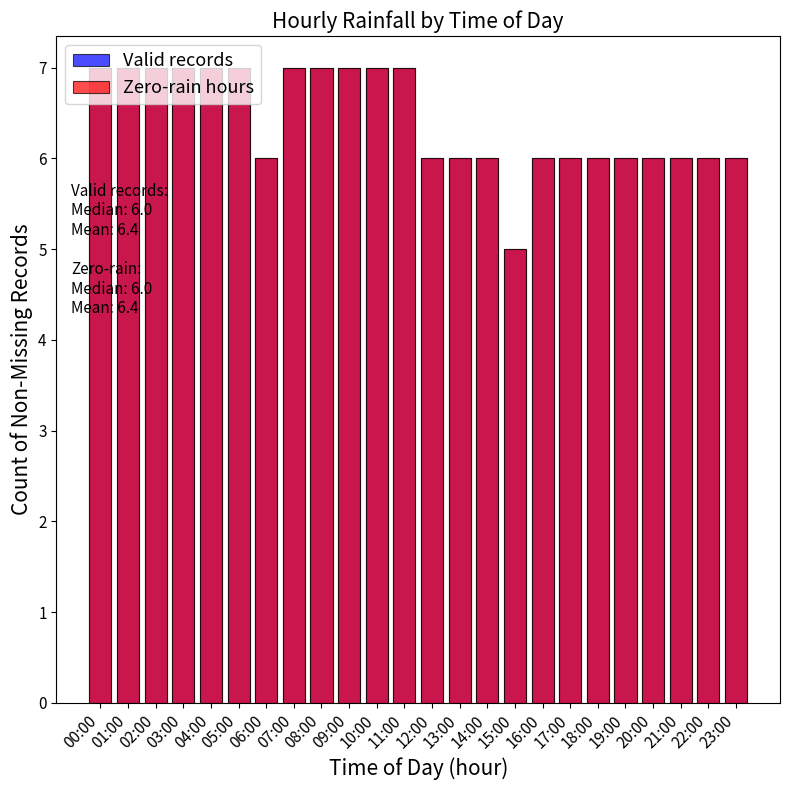

True or false: Zero-rain hours has a value of 6 at 14:00.

True